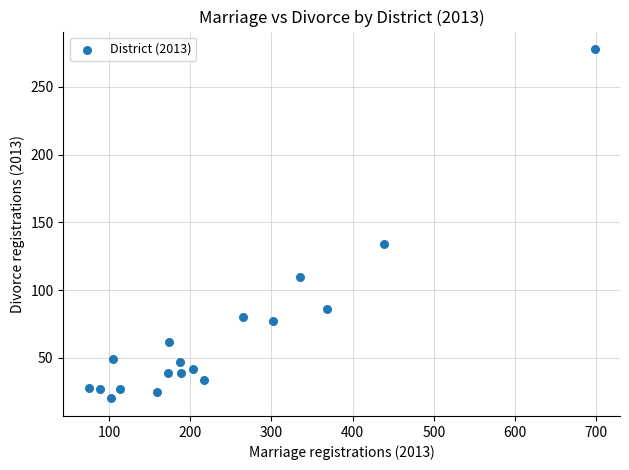

What is the range of X values (max minus min)?

623